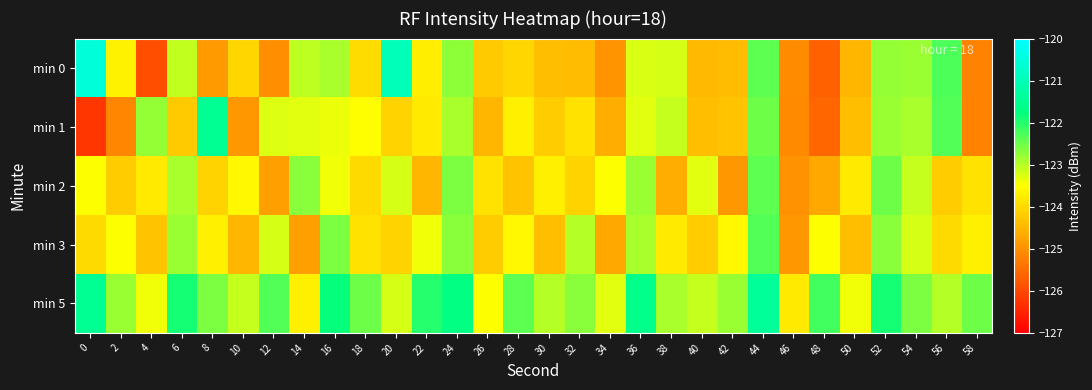

What is the total value across all series at 22?

-617.4